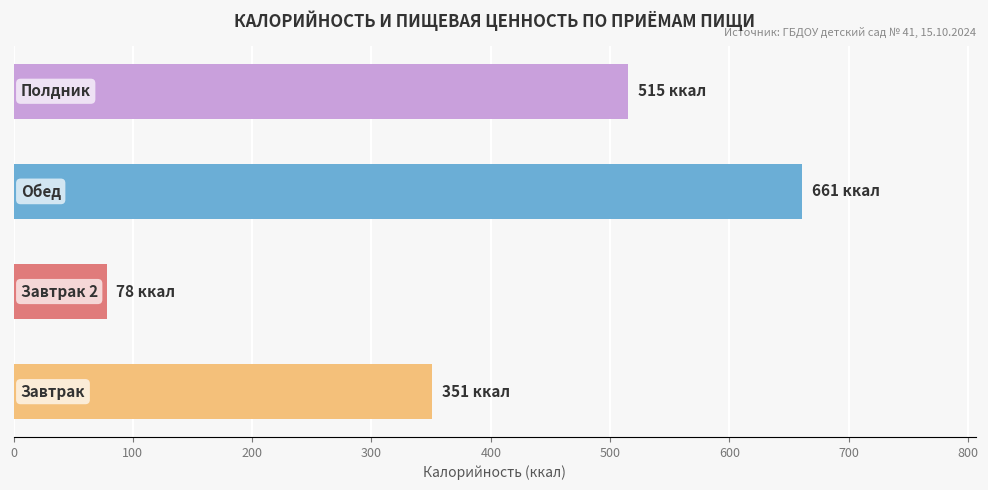

What is the label of the 1st bar from the right?

Полдник